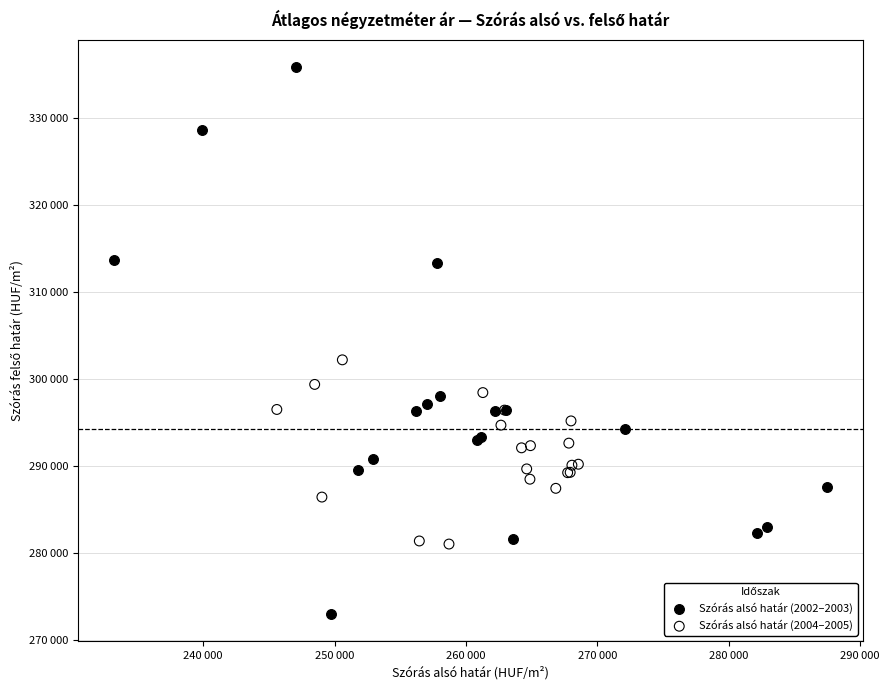

Which series contains the highest Y value?

Szórás alsó határ (2002–2003)